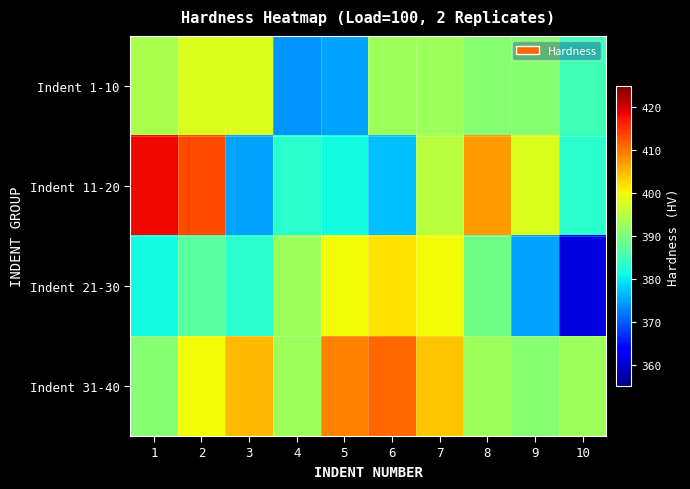

How many series are shown in this chart?

4